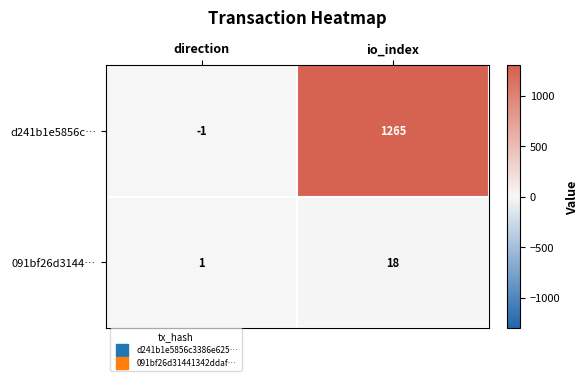

What is the difference between the highest and lowest values at direction?

2